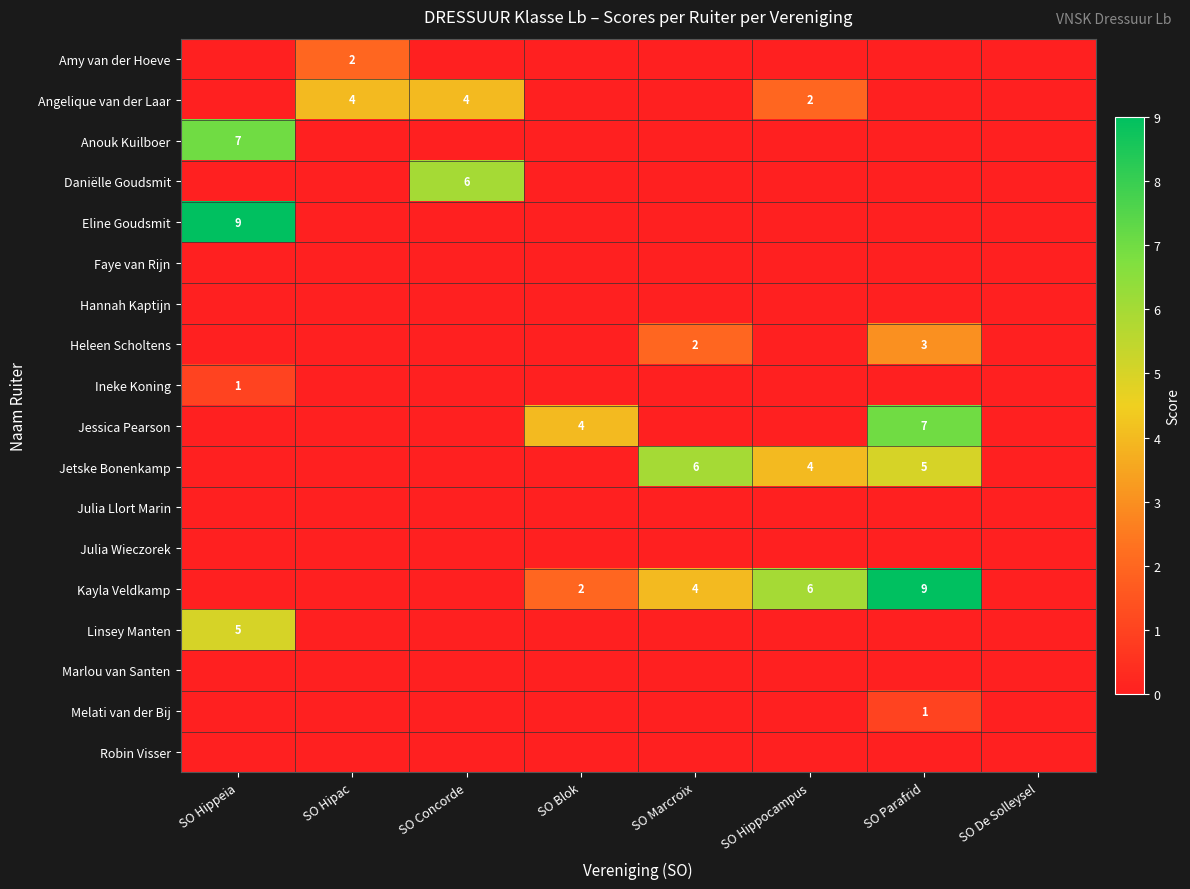

At how many categories does at least one series exceed 0?

7